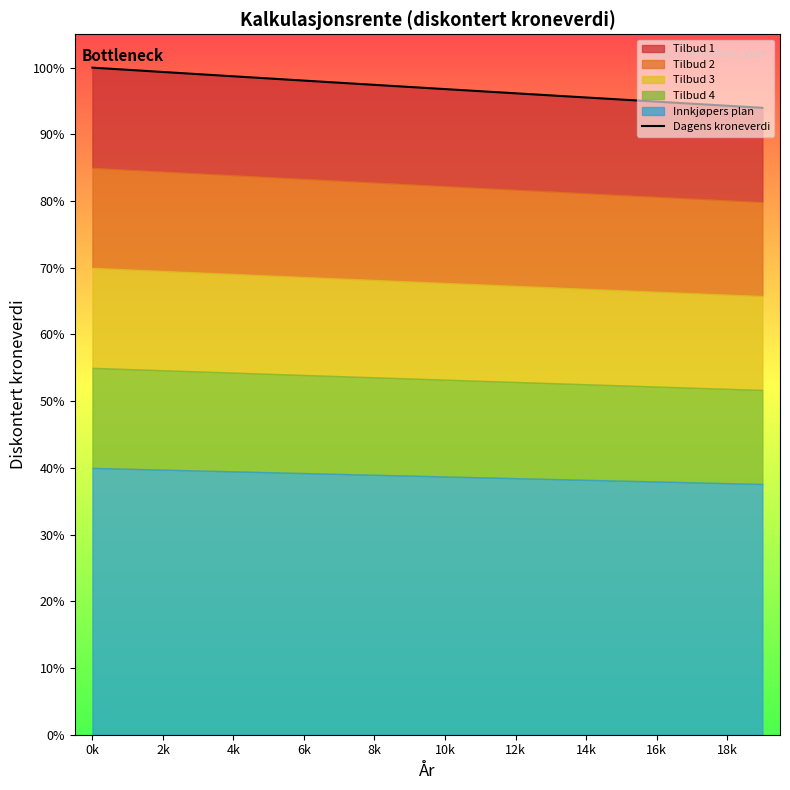

What is the value of the 3rd point from the left?

1.0